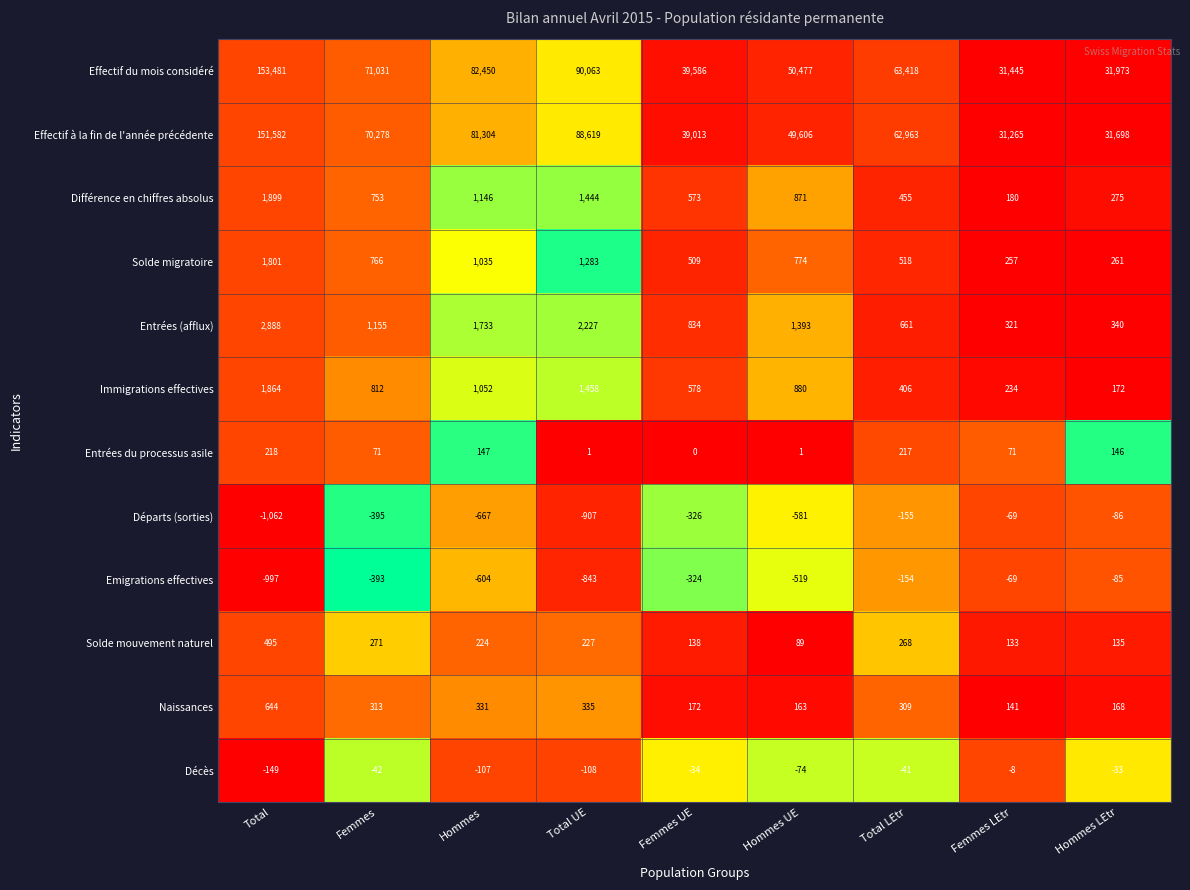

Read the Départs (sorties) value at Total, to the nearest 100.

-1100